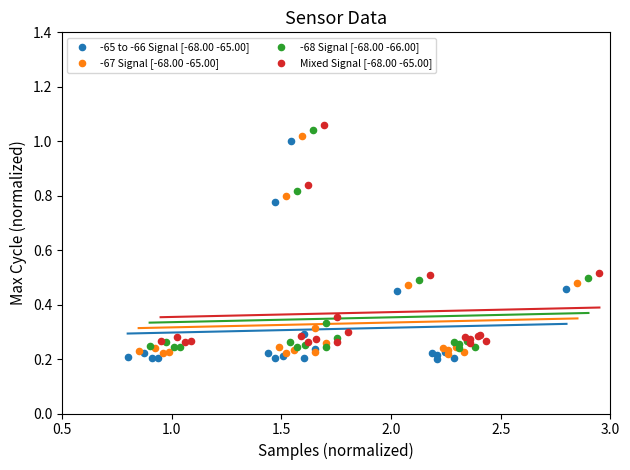

What are all the series names shown in the legend?

-65 to -66 Signal [-68.00 -65.00], -67 Signal [-68.00 -65.00], -68 Signal [-68.00 -66.00], Mixed Signal [-68.00 -65.00]